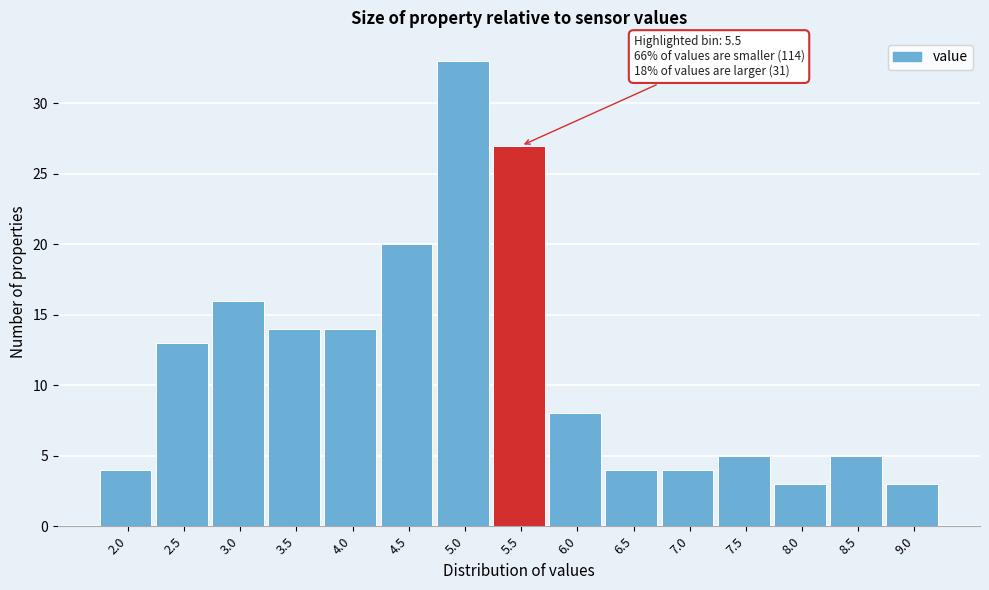

Reading left to right, list all the values displayed in this chart.

4	13	16	14	14	20	33	27	8	4	4	5	3	5	3